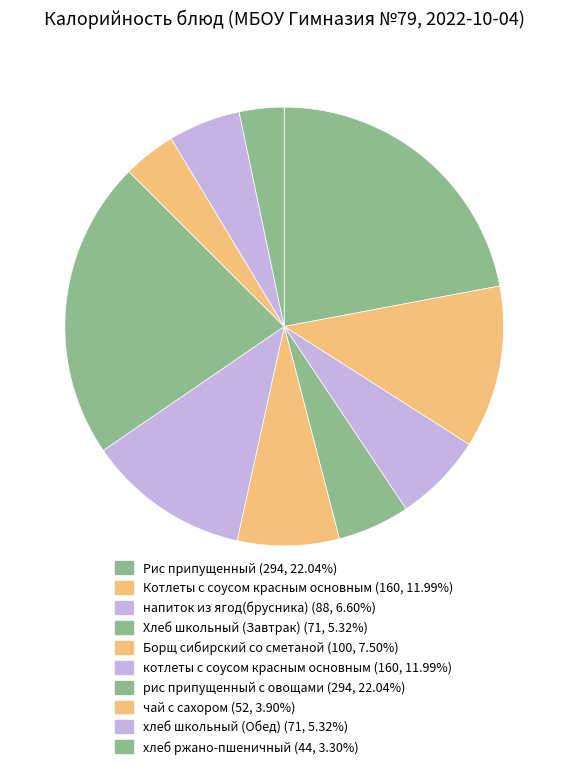

Which category has the biggest portion of the pie?

Рис припущенный